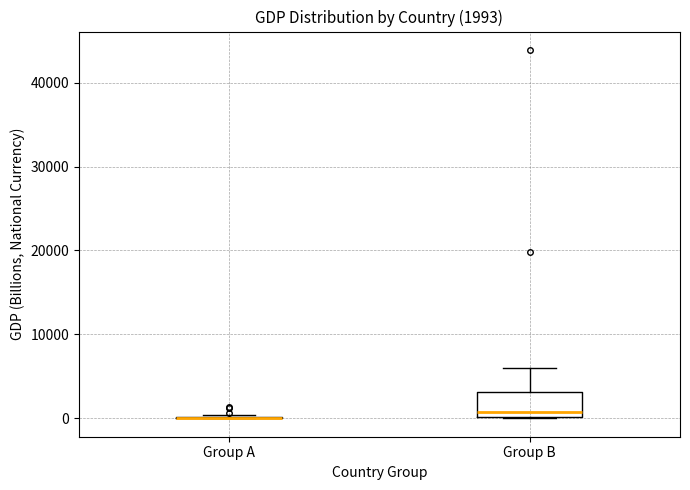

Which box is the tallest, from its lower edge to its upper edge?

Group B